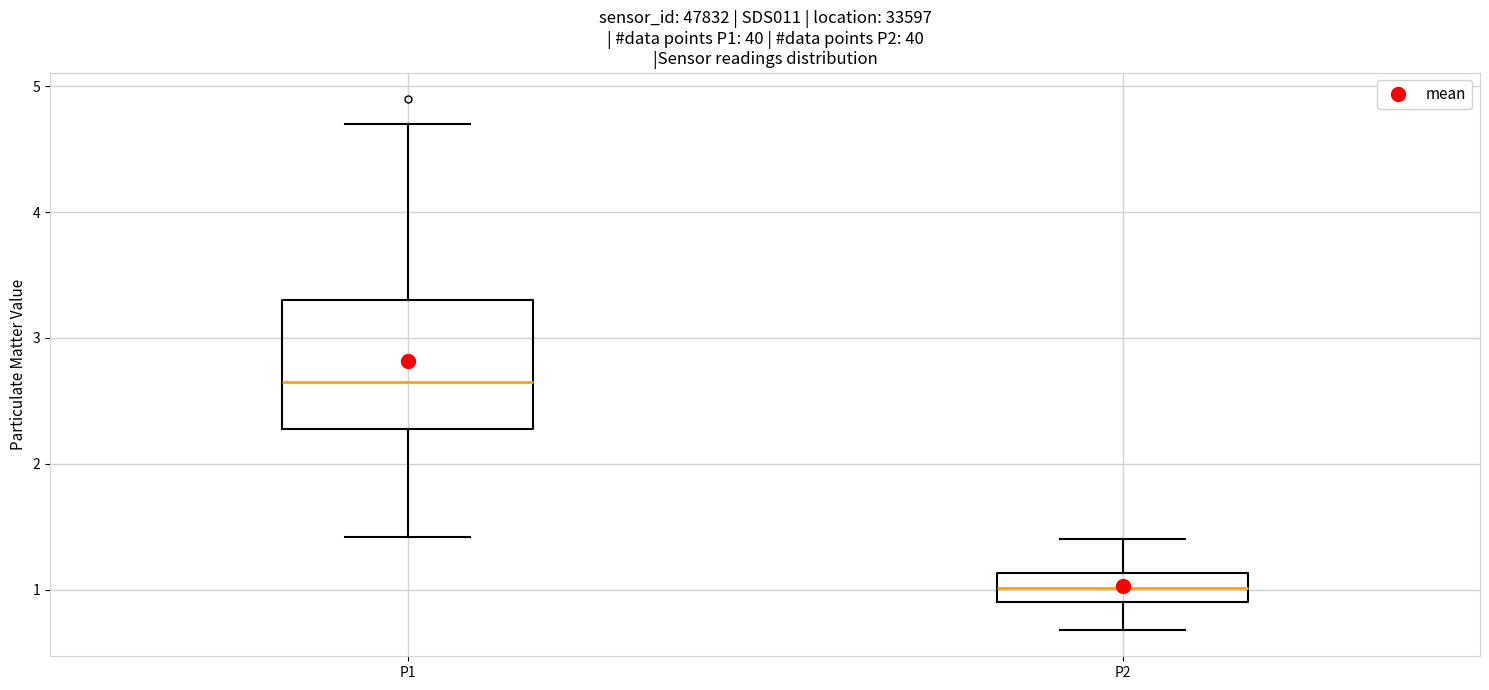

Reading left to right, read every box against the y-axis: the position of its median line, the range the box covers, and the ends of its whiskers. The values are not printed on the chart, so give them approximately, as read against the axis.

P1: median 2.7, box 2.3 to 3.3, whiskers 1.4 to 4.7
P2: median 1.0, box 0.9 to 1.1, whiskers 0.7 to 1.4